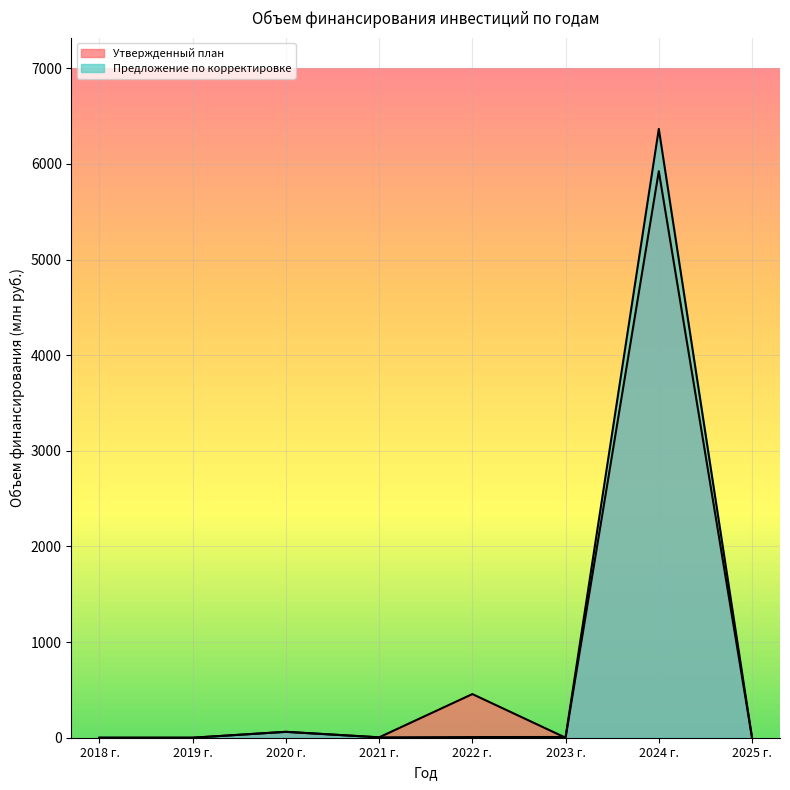

Is it true that Предложение по корректировке equals 3133.8 at 2019 г.?

False